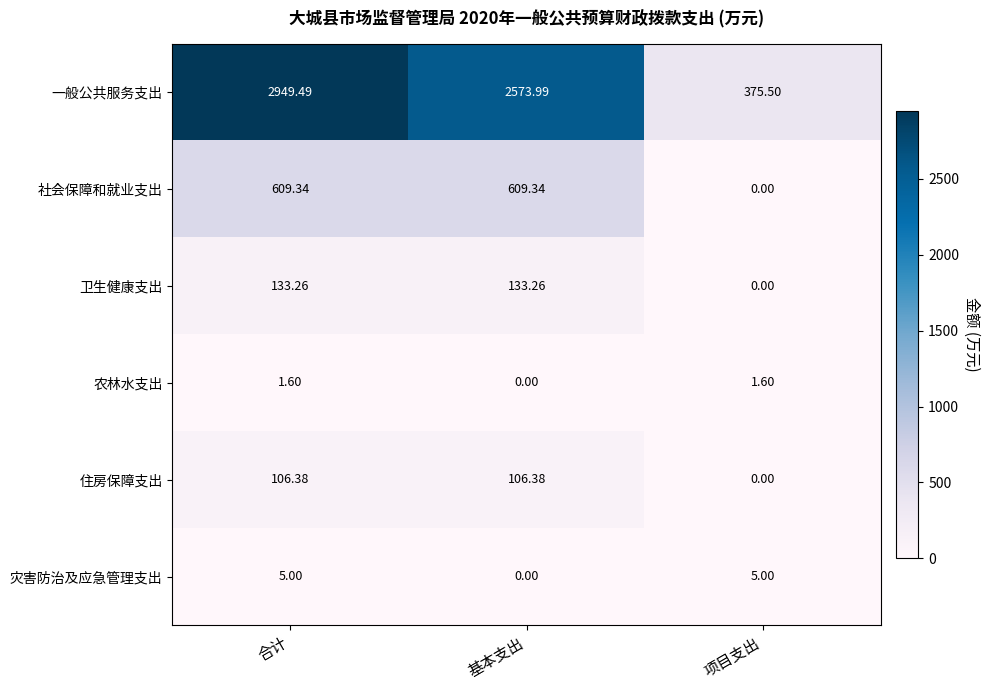

At which label does 灾害防治及应急管理支出 reach its minimum?

基本支出